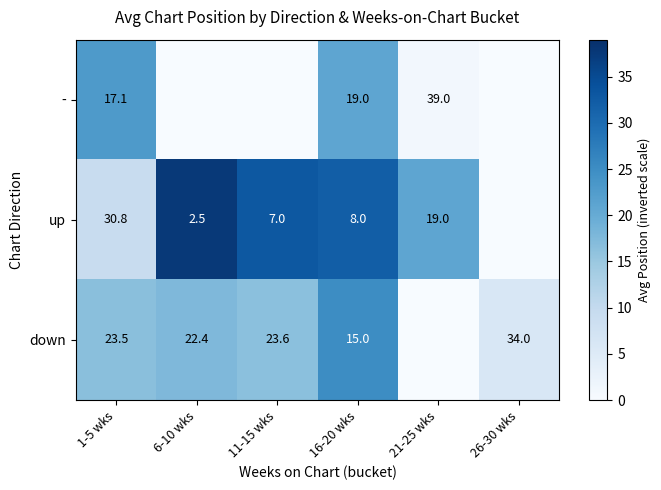

What is the difference between the up values at 11-15 wks and 21-25 wks?

12.0